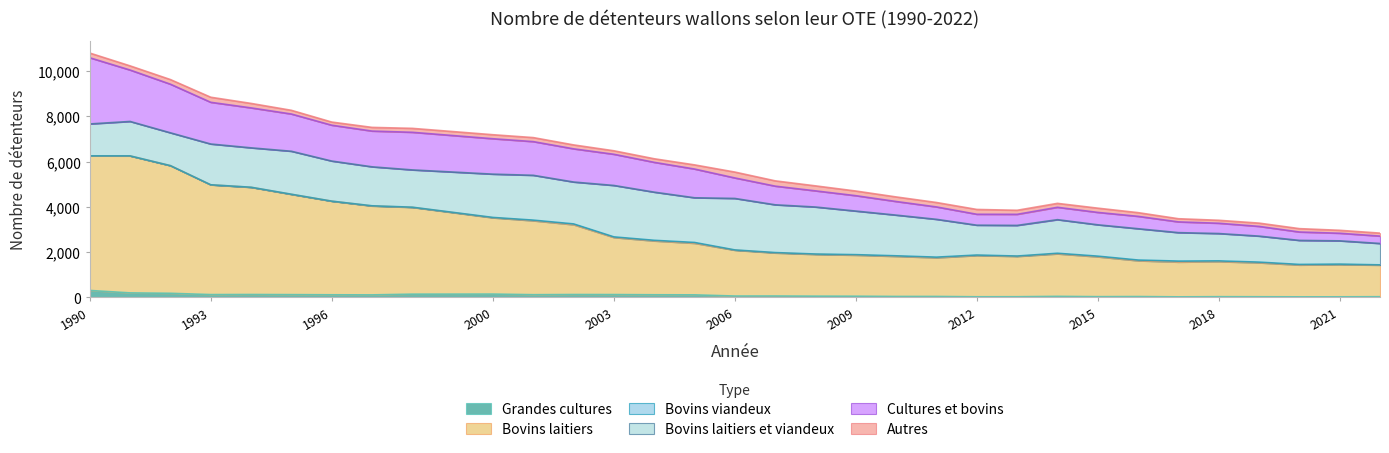

What is the maximum value for Grandes cultures?

301